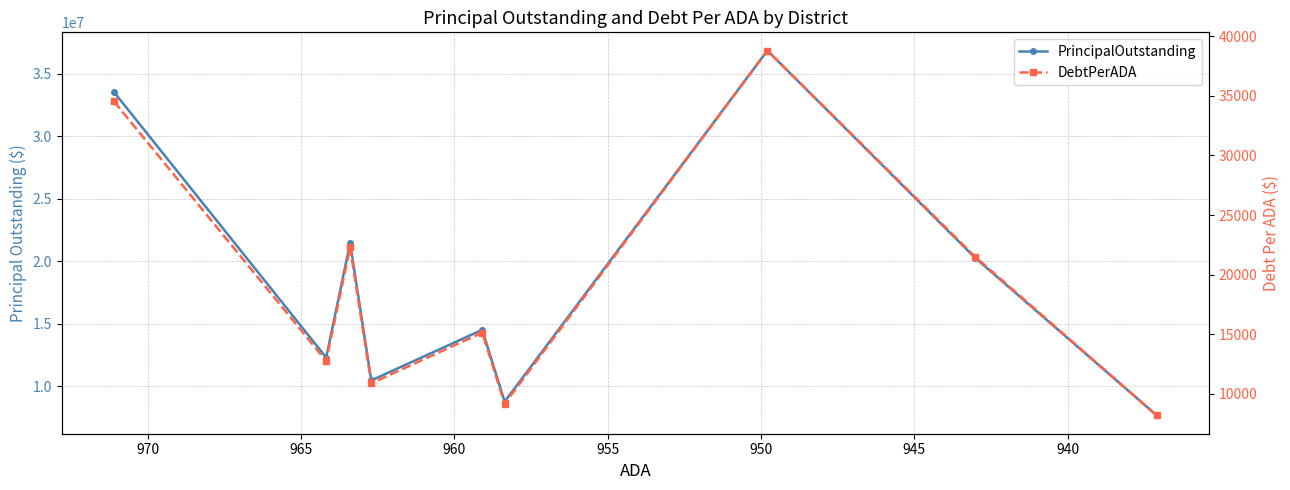

Rank the series by their maximum value, from lowest to highest.

DebtPerADA, PrincipalOutstanding